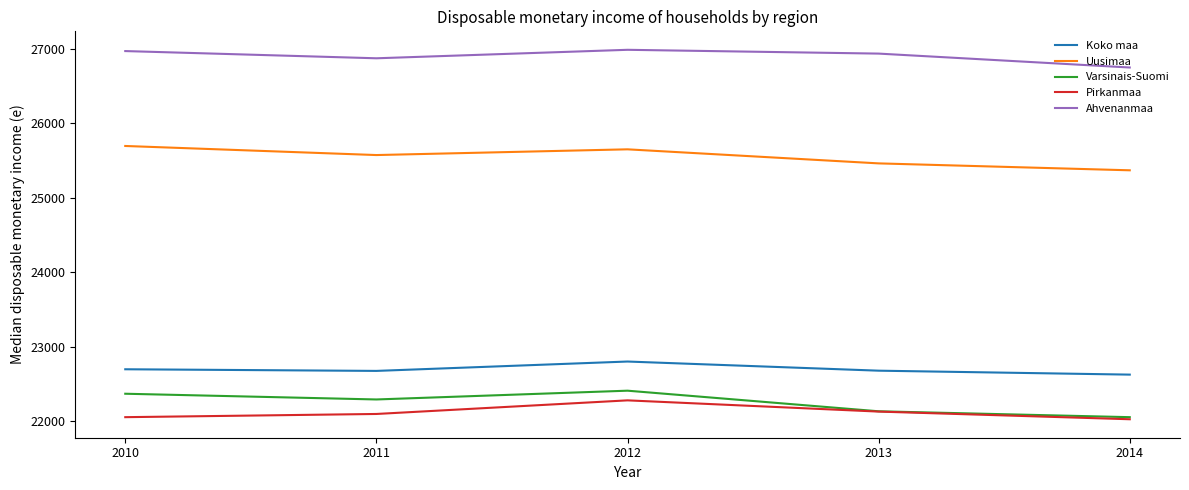

In Varsinais-Suomi, how many points are lower than both neighbors (excluding endpoints)?

1